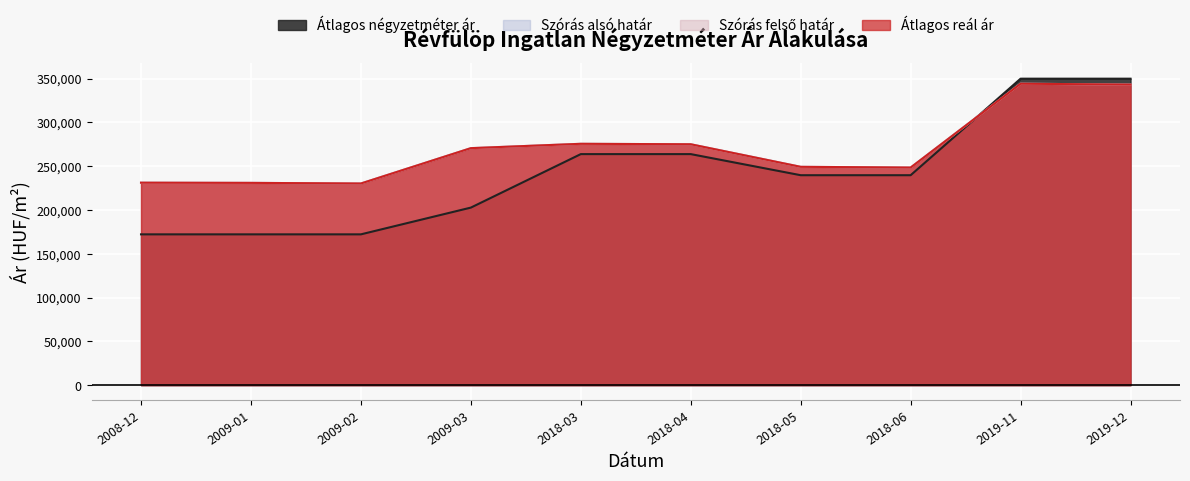

True or false: Szórás felső határ has a value of 73038 at 2009-01.

False